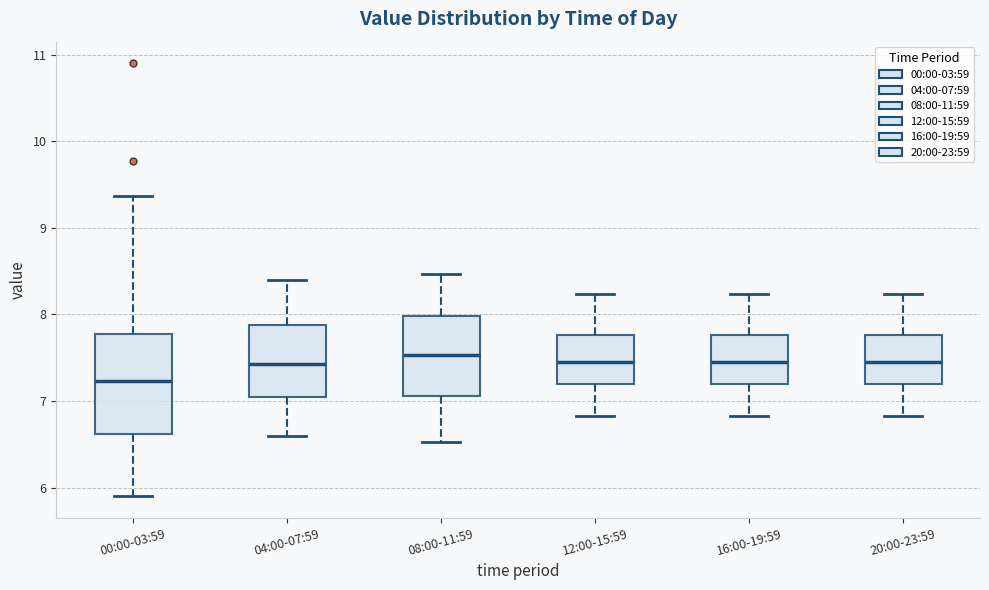

Comparing the boxes themselves (not the whiskers), which one is the tallest?

00:00-03:59